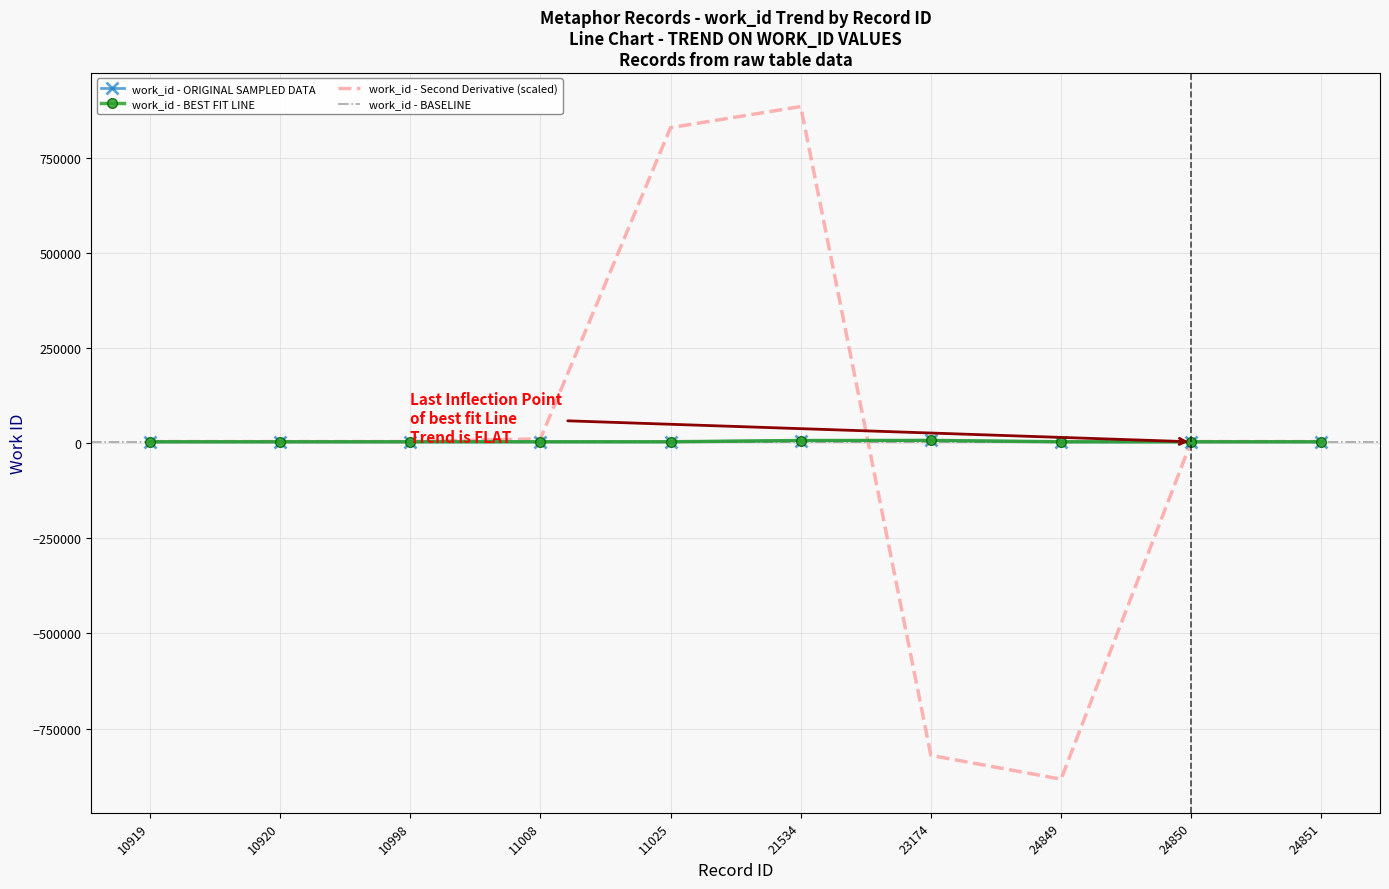

What is the difference between the second highest and minimum values?

3302